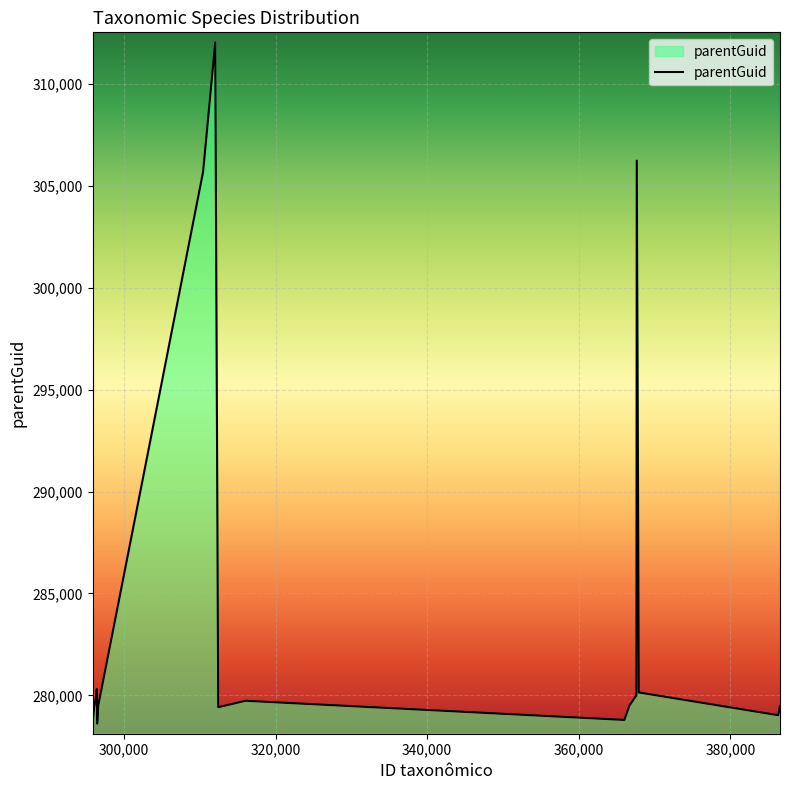

What is the difference between the maximum and minimum values?

33408